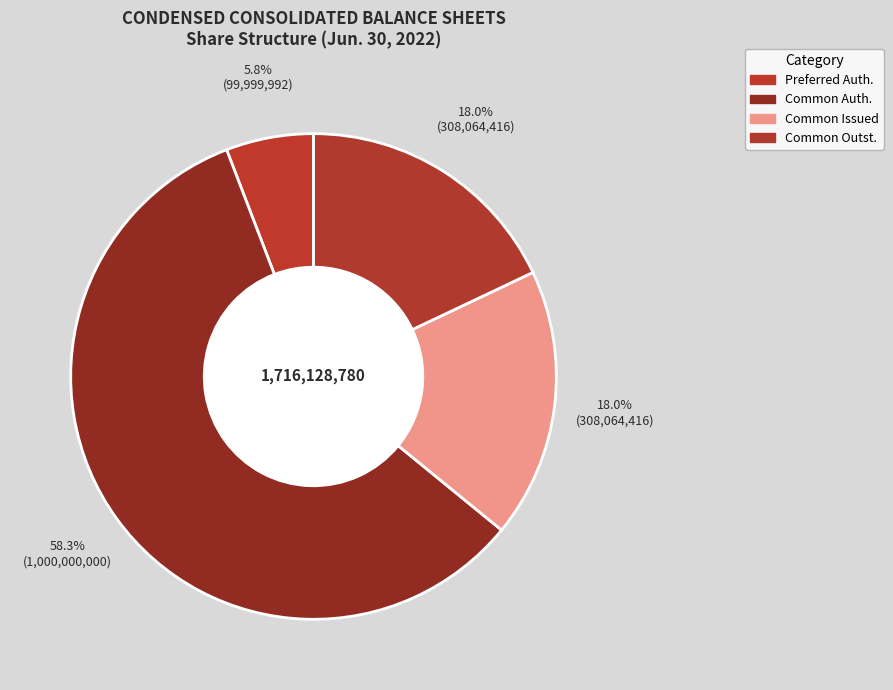

How many segments does this pie chart have?

4